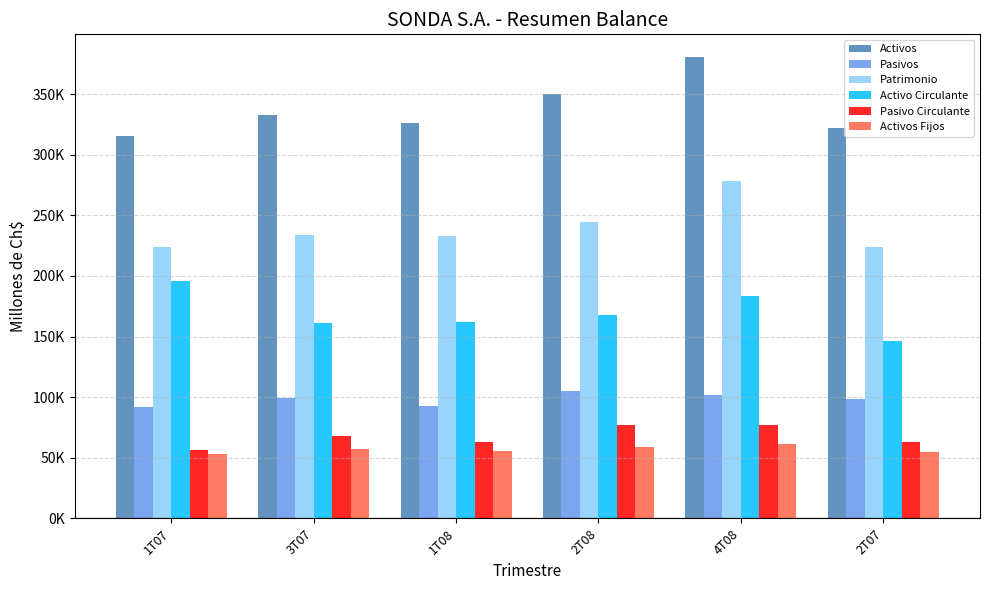

Reading left to right, extract all data points from this chart.

Activos: 315537.0	332491.8	325974.3	349902.3	380351.4	321851.7
Pasivos: 91831.0	98981.1	92816.0	105402.6	102017.3	98133.4
Patrimonio: 223706.0	233510.7	233157.5	244499.7	278334.0	223718.4
Activo Circulante: 196128.0	161605.5	162126.5	167524.0	183455.9	146713.8
Pasivo Circulante: 56381.0	67845.3	62780.2	77201.2	76677.2	63409.5
Activos Fijos: 53368.0	56929.8	55686.6	58879.9	61632.1	54711.7